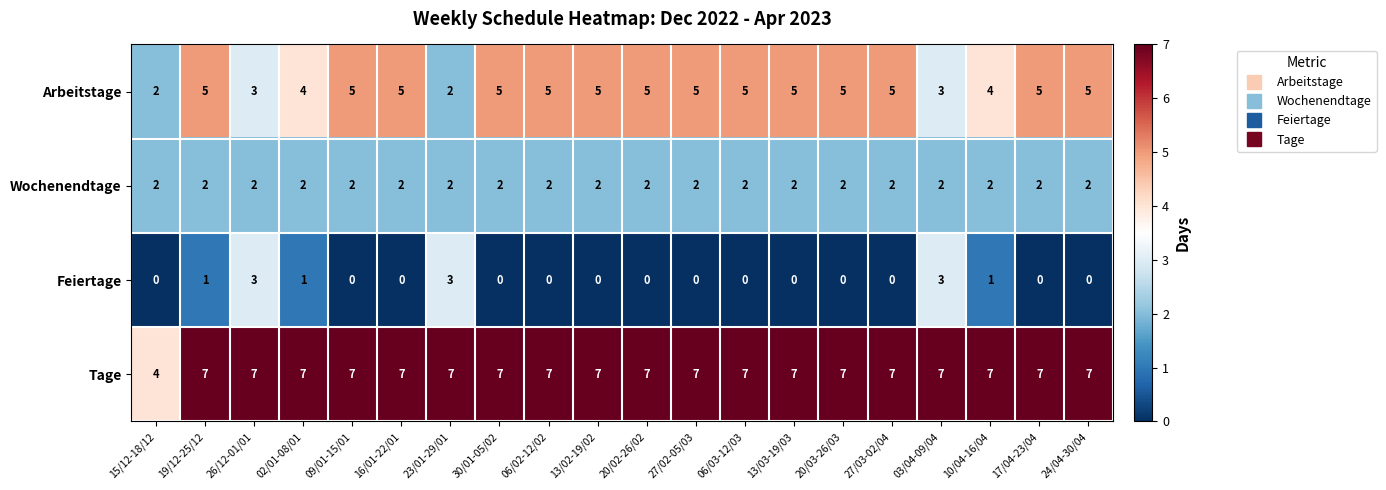

List the series in order of their peak value, highest first.

Tage, Arbeitstage, Feiertage, Wochenendtage